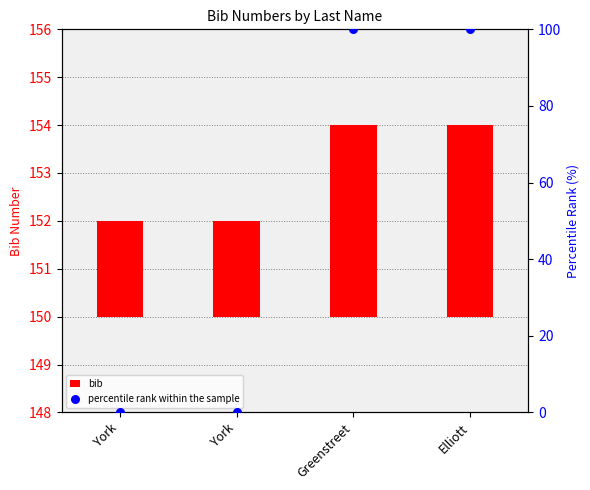

At how many categories does at least one series exceed 74?

2